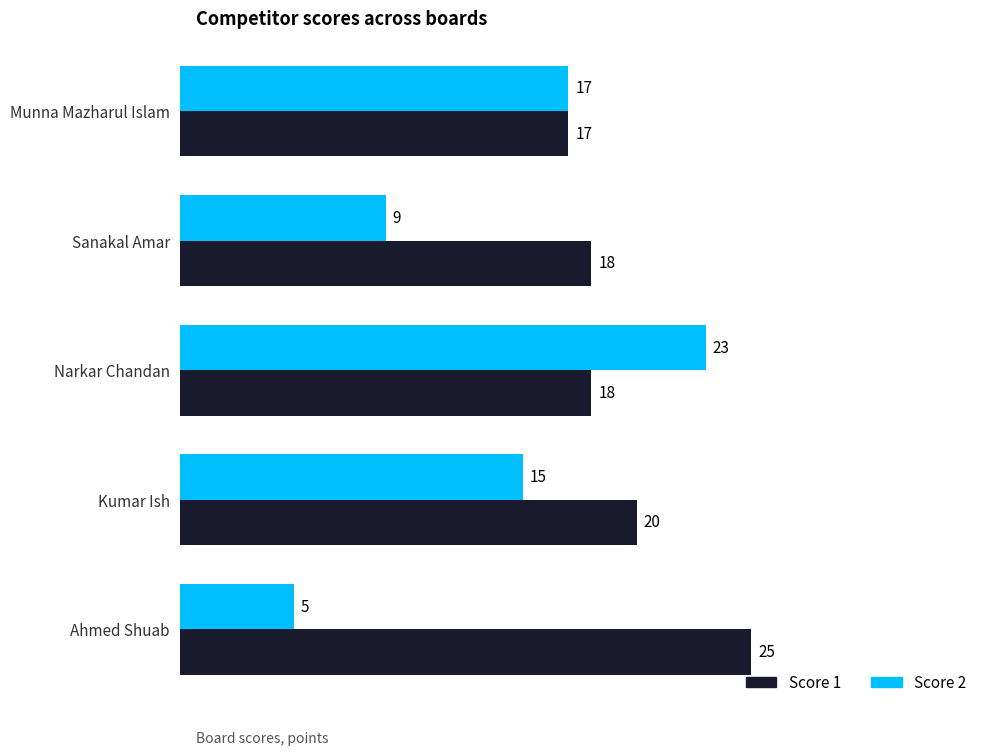

How many data points in Score 2 are less than 15?

2